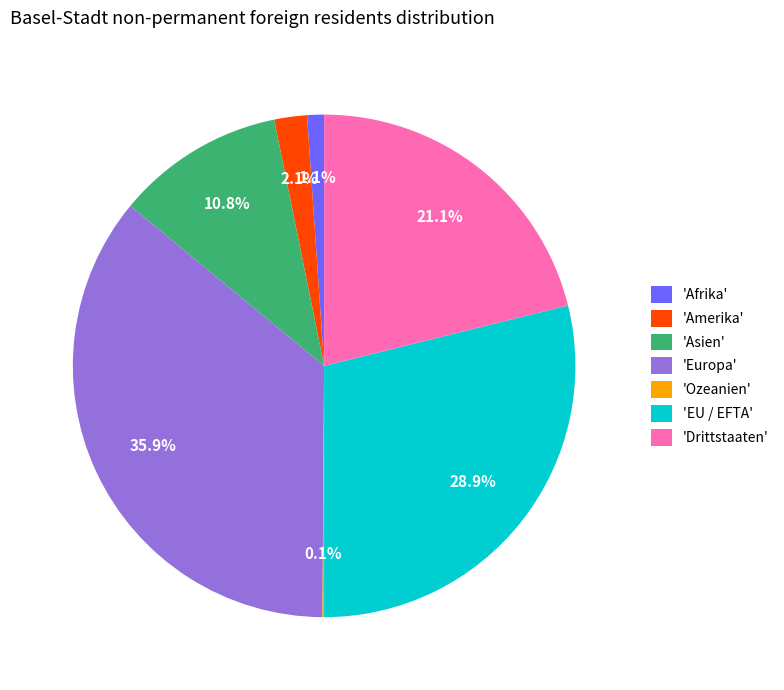

What is the largest slice in the pie chart?

'Europa'